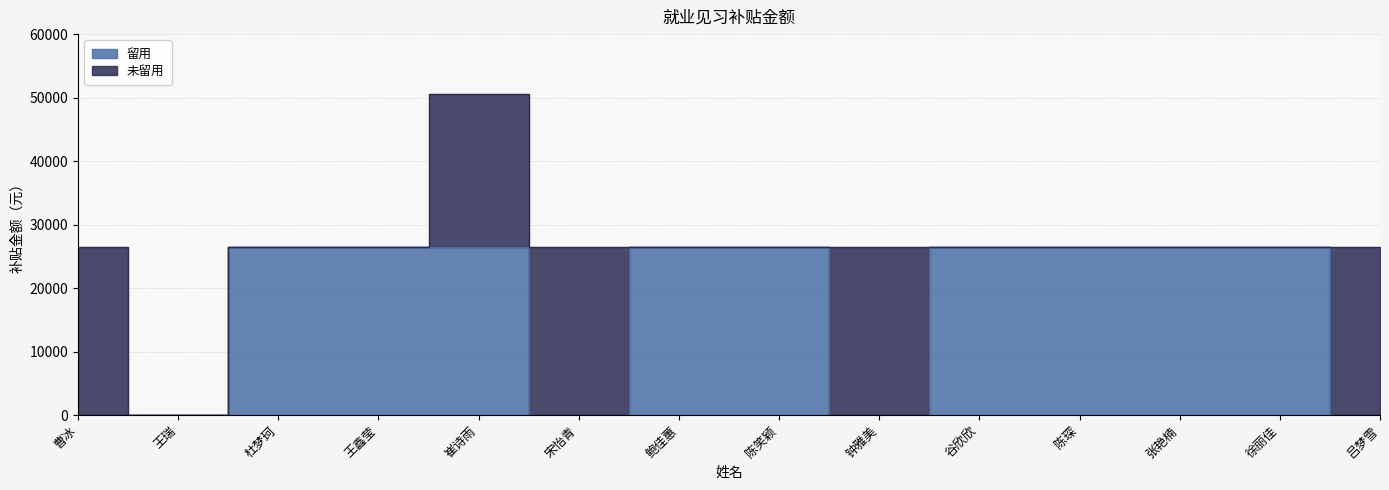

List the labels in order of value, largest first.

杜梦珂, 王鑫莹, 崔诗雨, 鲍佳蕙, 陈笑颖, 谷欣欣, 陈琛, 张艳楠, 徐丽佳, 曹冰, 王瑞, 宋怡青, 钟雅美, 吕梦雪